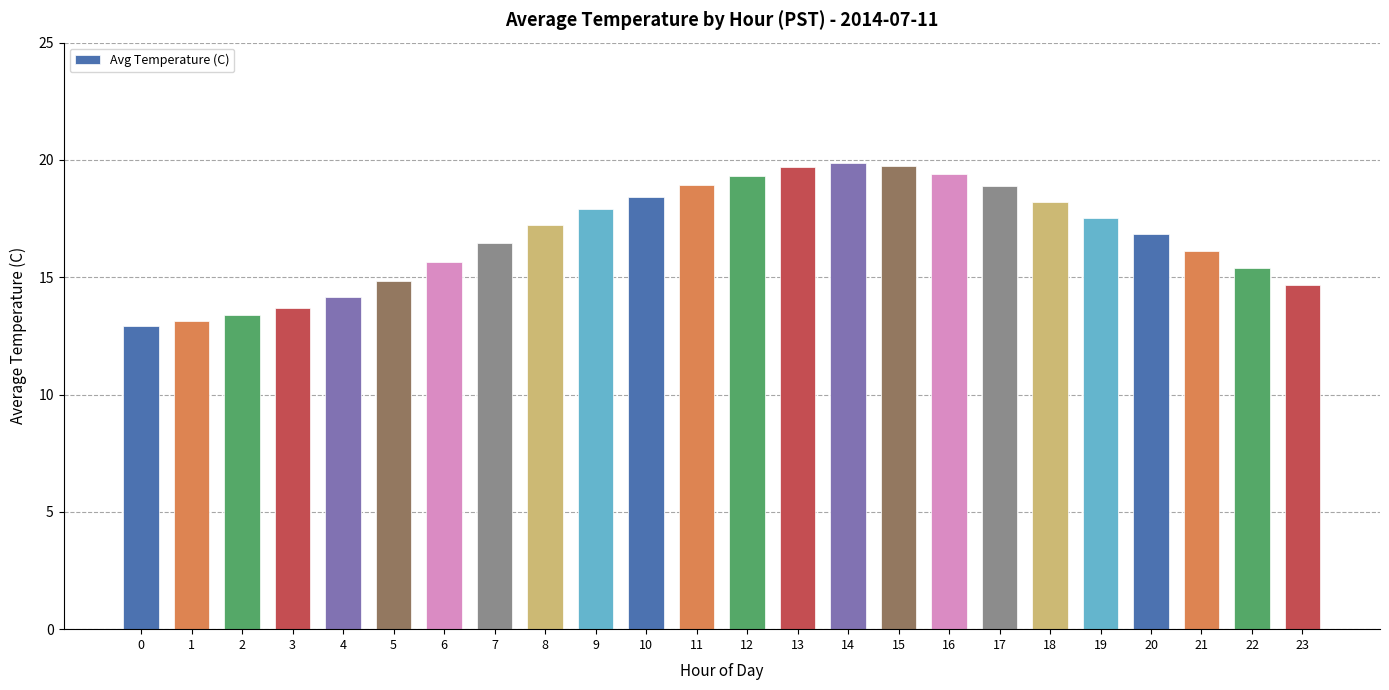

What is the maximum value shown in the chart?

19.9